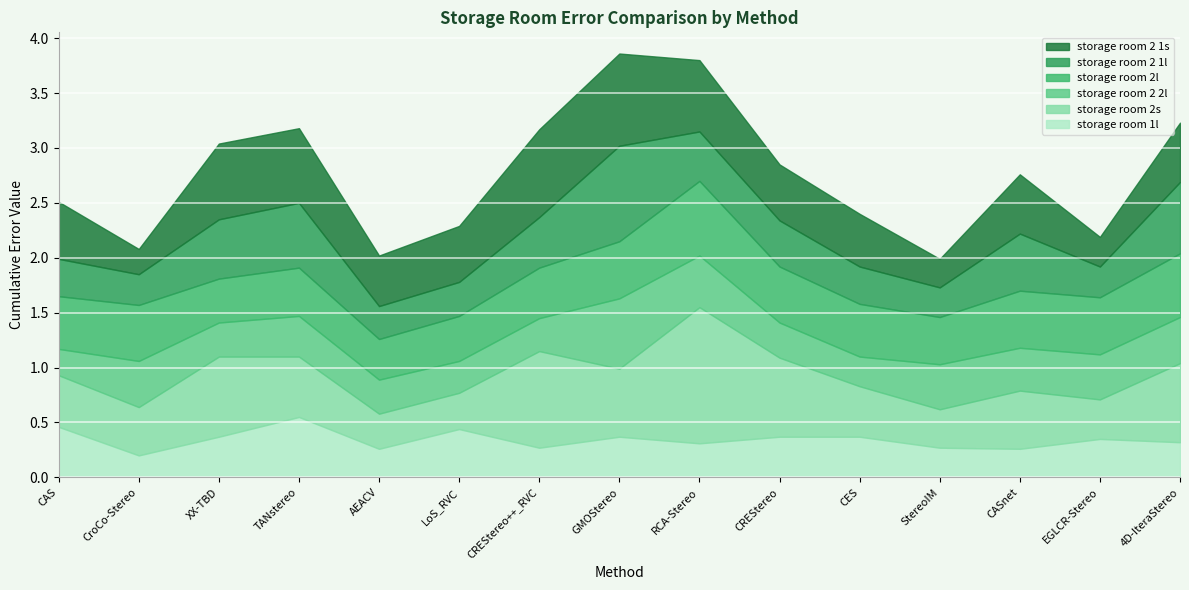

What is the sum of the storage room 2 1s values at RCA-Stereo and 4D-IteraStereo?

1.2